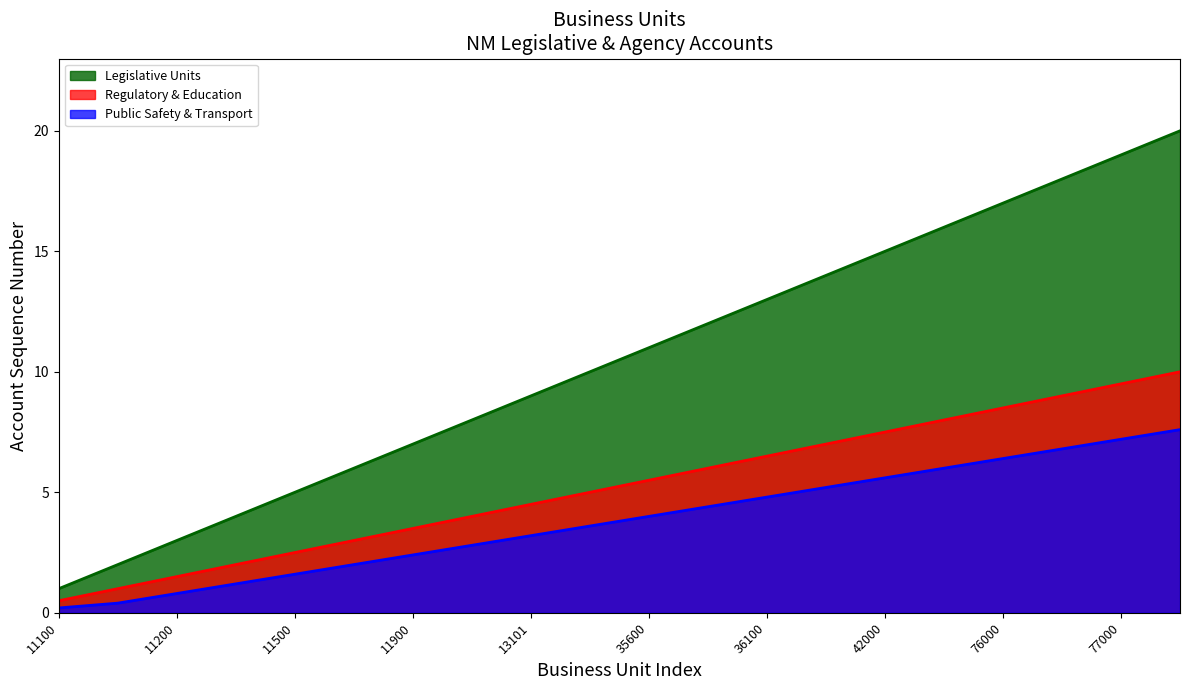

The Regulatory & Education series shows 3.3 at 11400. True or false?

False